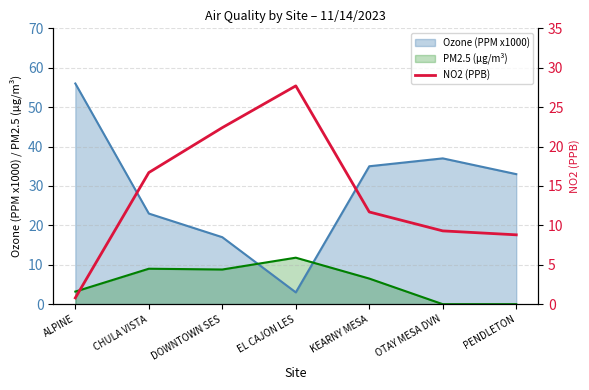

After their last crossing, which series has the higher values: Ozone (PPM x1000) or PM2.5 (µg/m³)?

Ozone (PPM x1000)